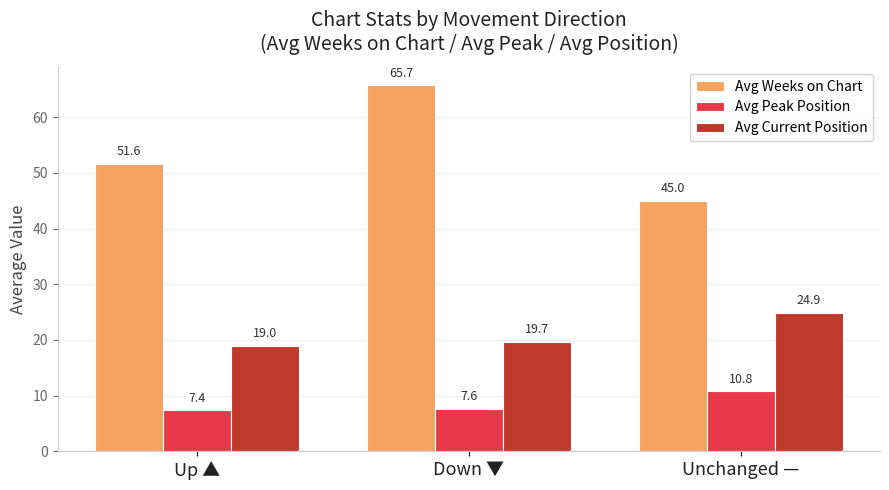

Is it true that Avg Weeks on Chart equals 19.7 at Unchanged —?

False